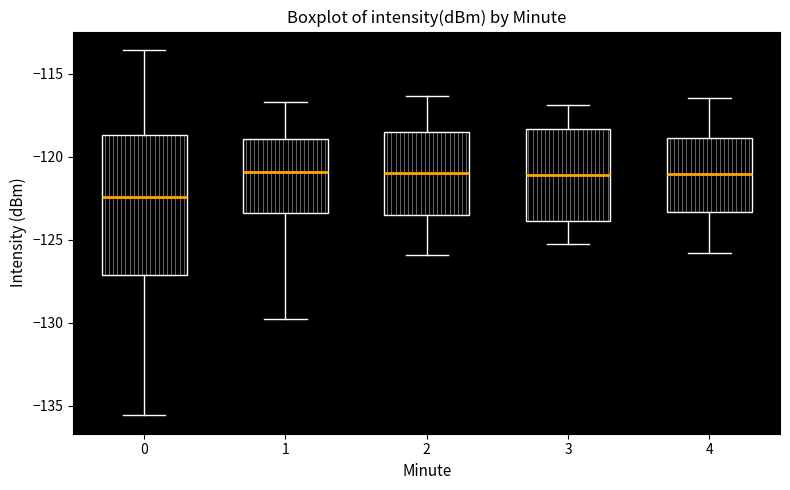

Reading left to right, read every box against the y-axis: the position of its median line, the range the box covers, and the ends of its whiskers. The values are not printed on the chart, so give them approximately, as read against the axis.

0: median -122.5, box -127.0 to -118.5, whiskers -135.5 to -113.5
1: median -121.0, box -123.5 to -119.0, whiskers -130.0 to -116.5
2: median -121.0, box -123.5 to -118.5, whiskers -126.0 to -116.5
3: median -121.0, box -124.0 to -118.5, whiskers -125.0 to -117.0
4: median -121.0, box -123.5 to -119.0, whiskers -126.0 to -116.5